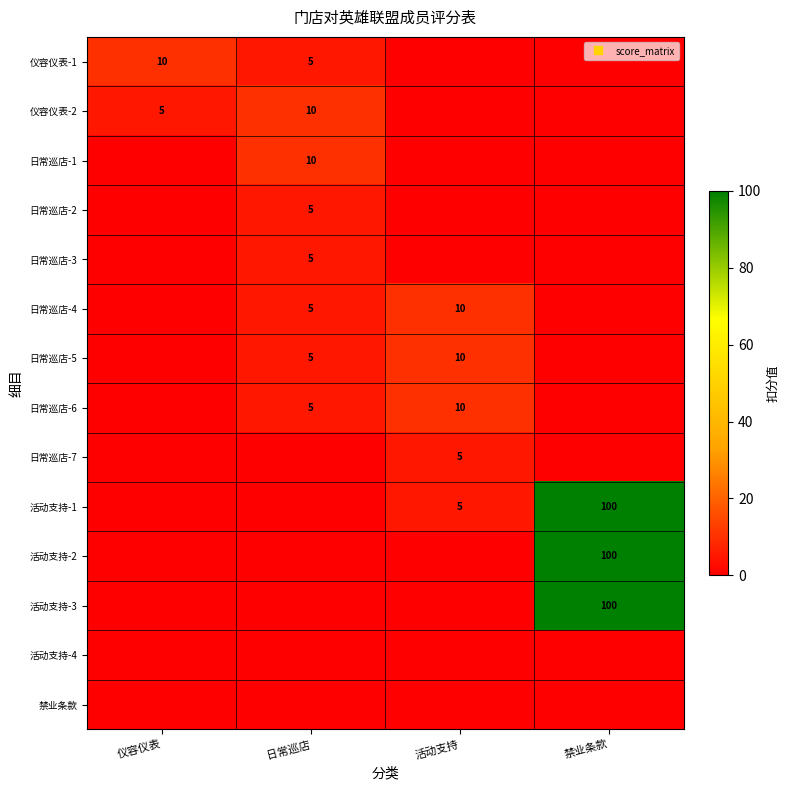

How many 仪容仪表-2 values are between 0 and 10?

4